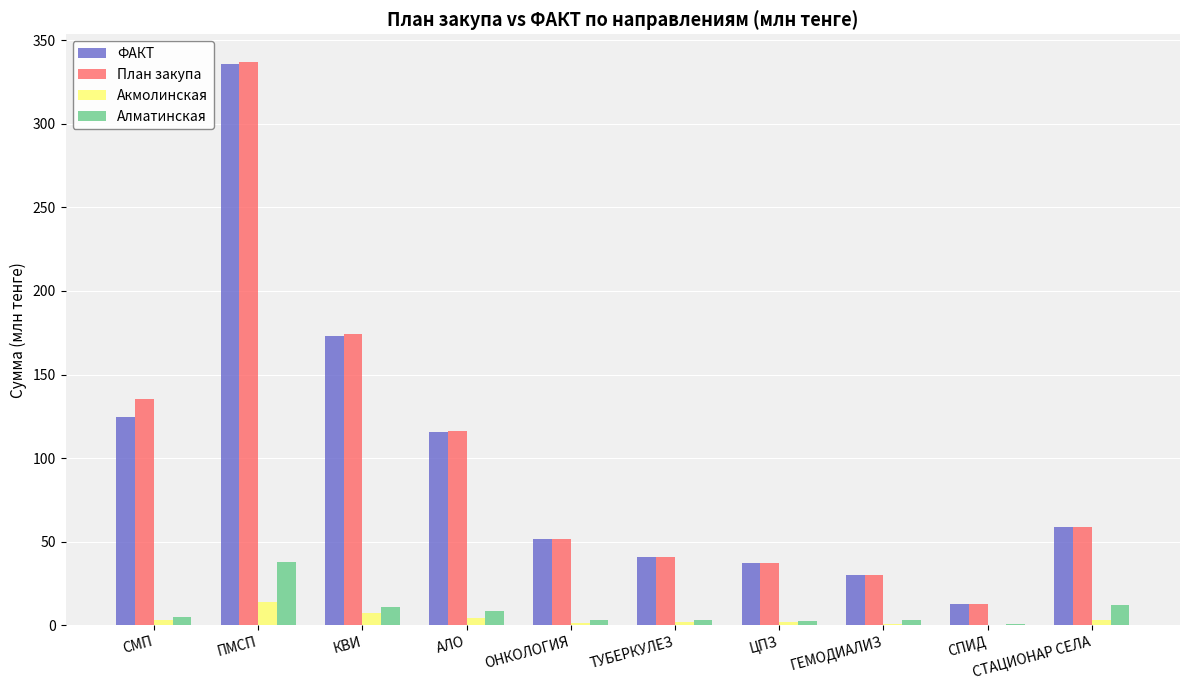

Is it true that Алматинская equals 3.3 at ОНКОЛОГИЯ?

True